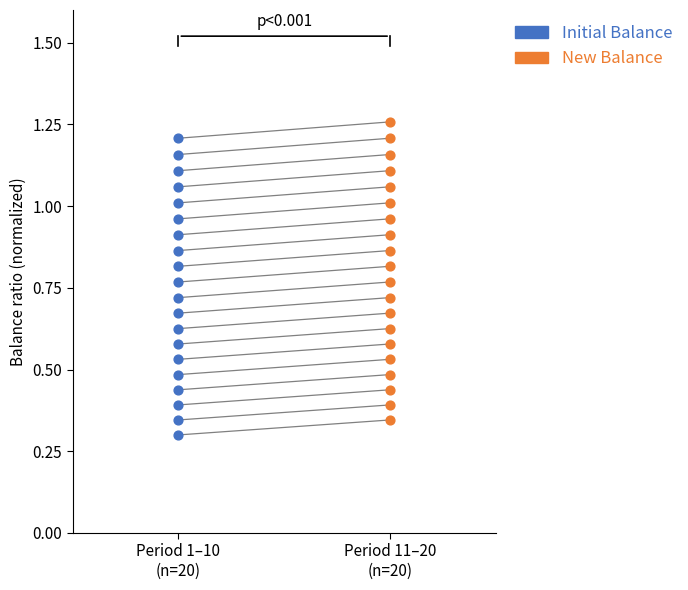

What are all the series names shown in the legend?

Initial Balance, New Balance